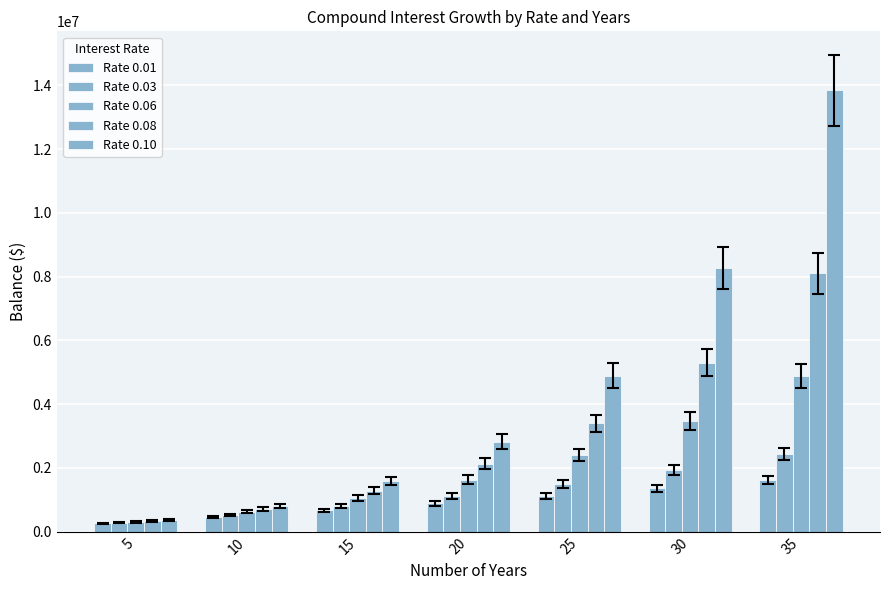

How many values in the Rate 0.08 series exceed 2136571?

4